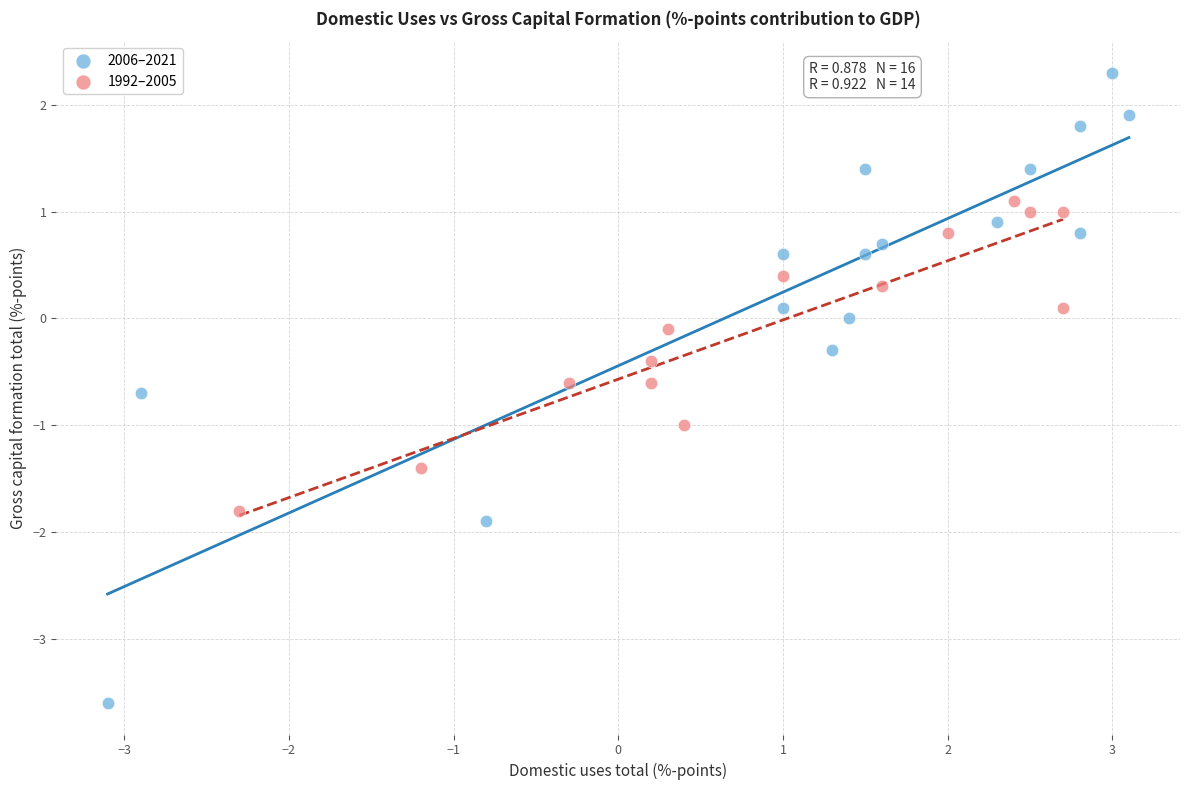

Which series reaches the minimum Y coordinate?

2006–2021